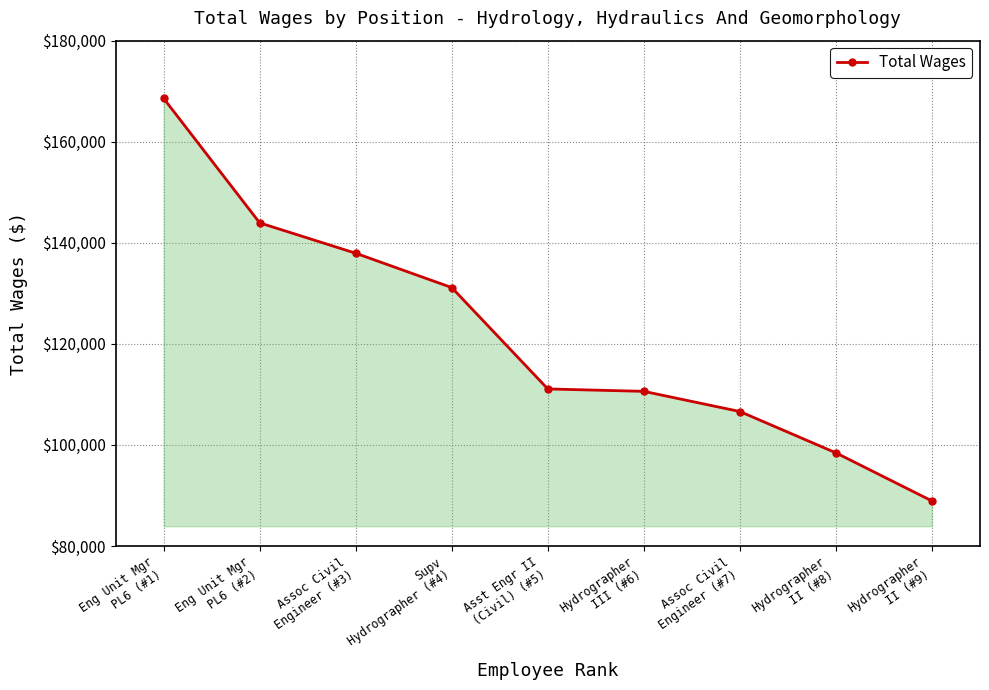

What position from the left is Supv
Hydrographer (#4)?

4